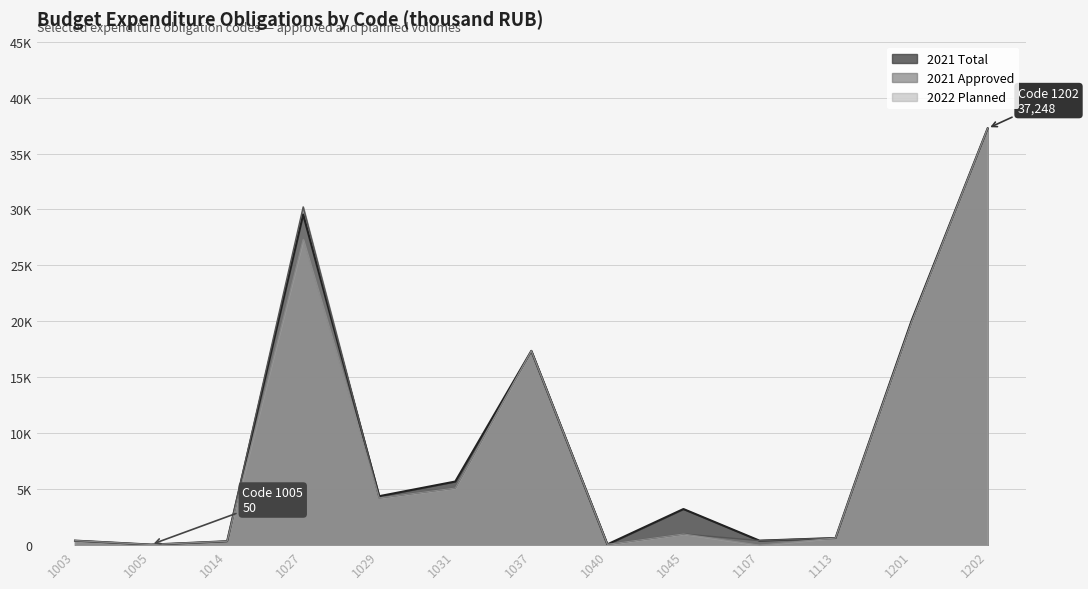

What is the average value of the 2021 Approved series?

9001.7